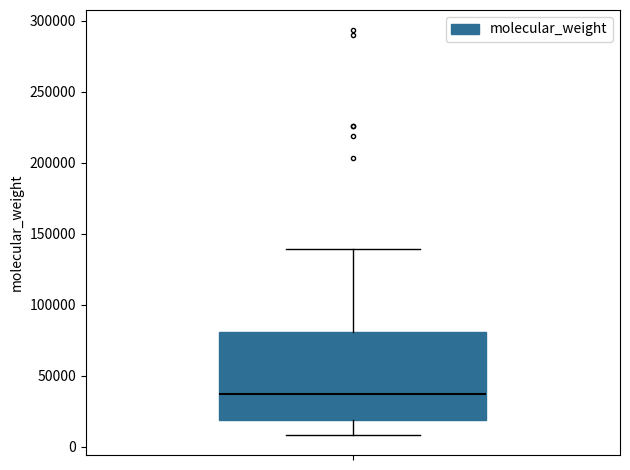

Transcribe this box plot: give where the median line is, the range the box spans, and where the two whiskers end, as read against the y-axis. The values are not printed on the chart, so give them approximately, as read against the axis.

median 35000, box 20000 to 80000, whiskers 10000 to 140000